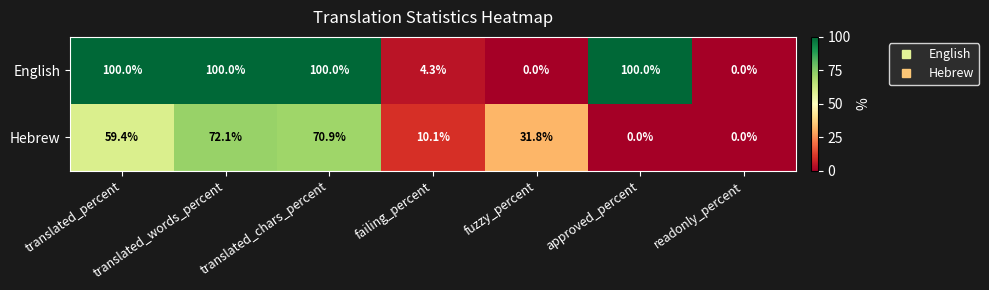

What is the average value of the Hebrew series?

34.9